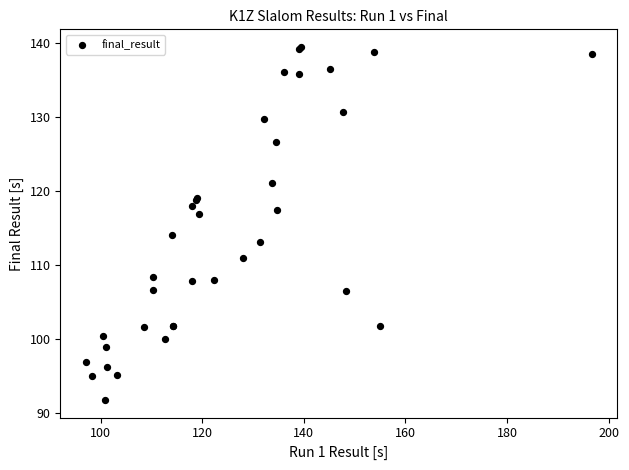

What Y value in the scatter plot is closest to 115?

114.0